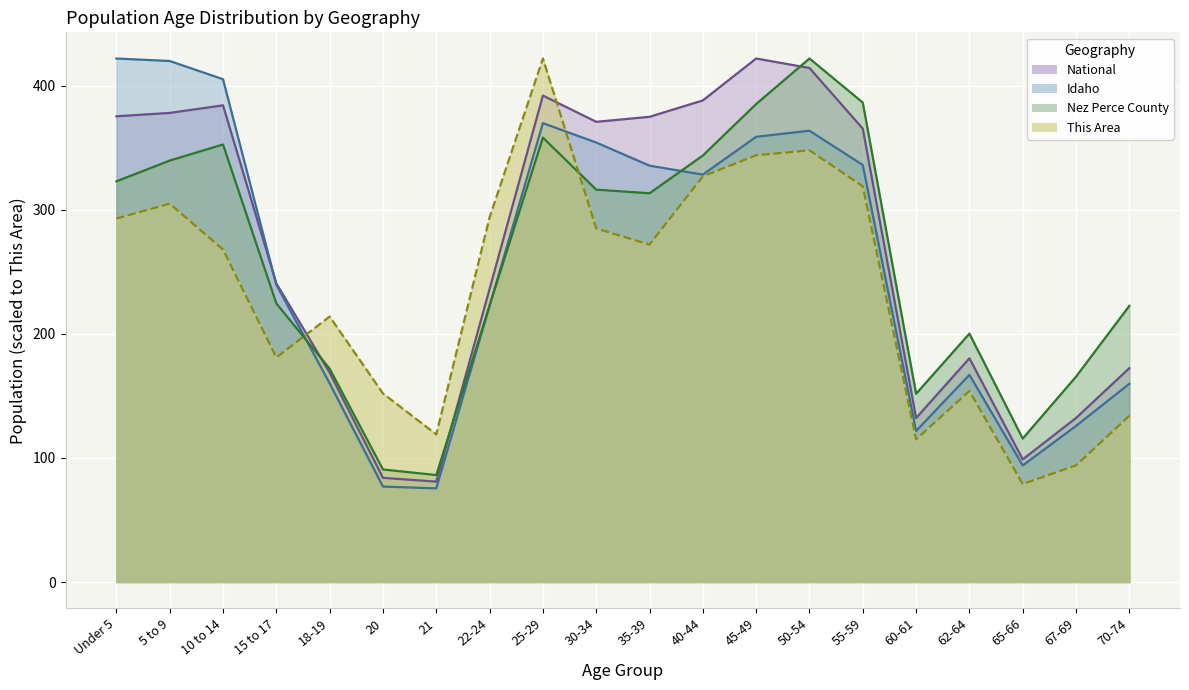

Which series ends up on top after the final intersection of This Area and Idaho?

Idaho